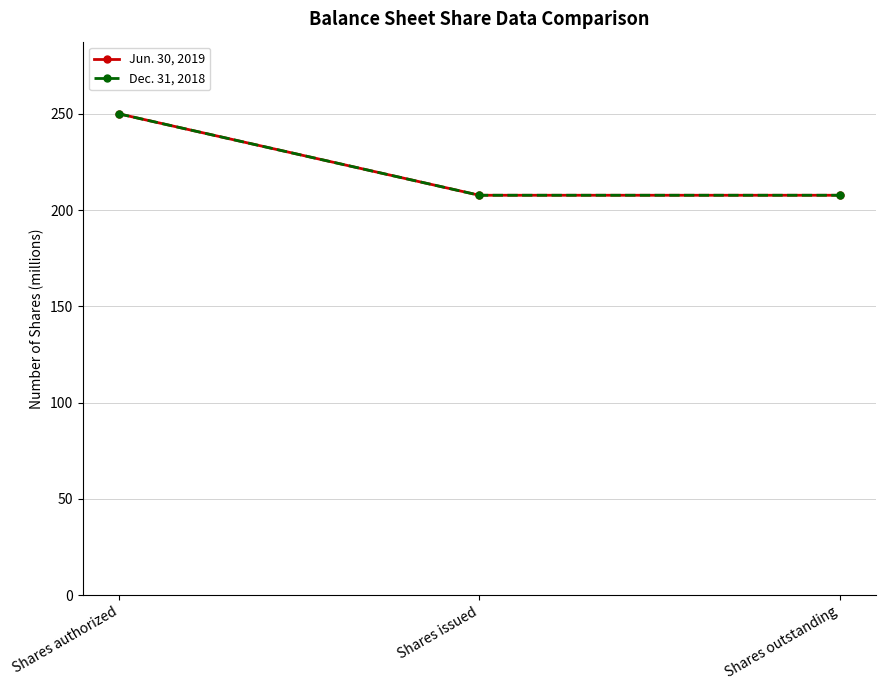

What is the value of the Dec. 31, 2018 point at the 2nd from the left?

207.7